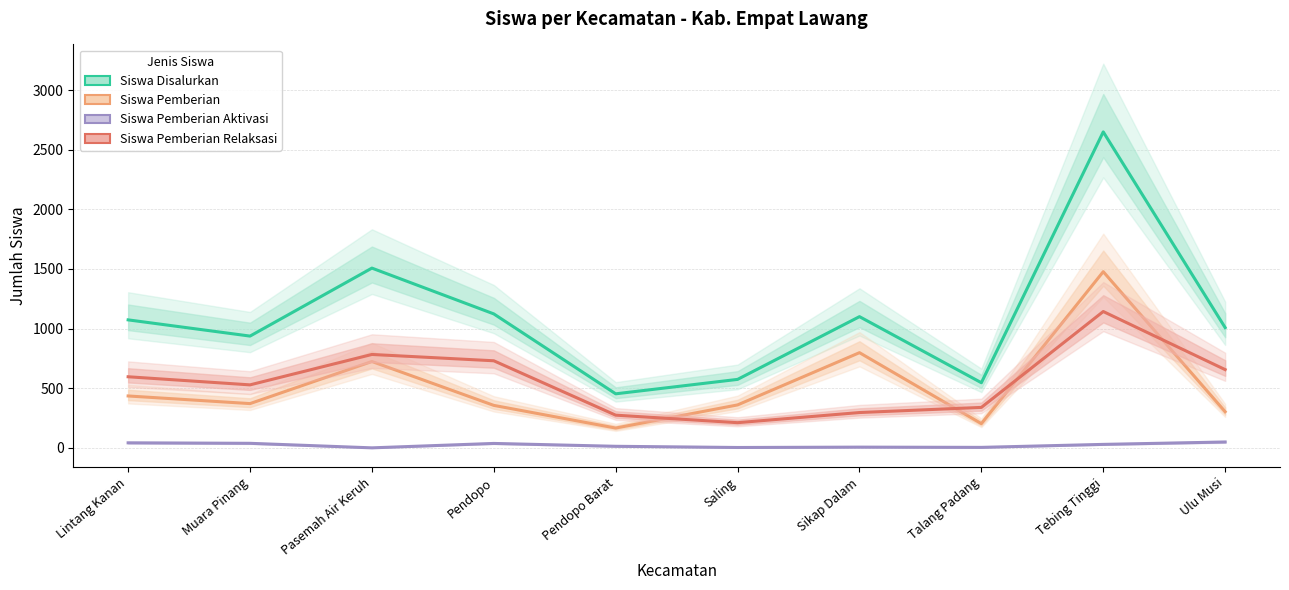

Rank the series by their maximum value, from lowest to highest.

Siswa Pemberian Aktivasi, Siswa Pemberian Relaksasi, Siswa Pemberian, Siswa Disalurkan